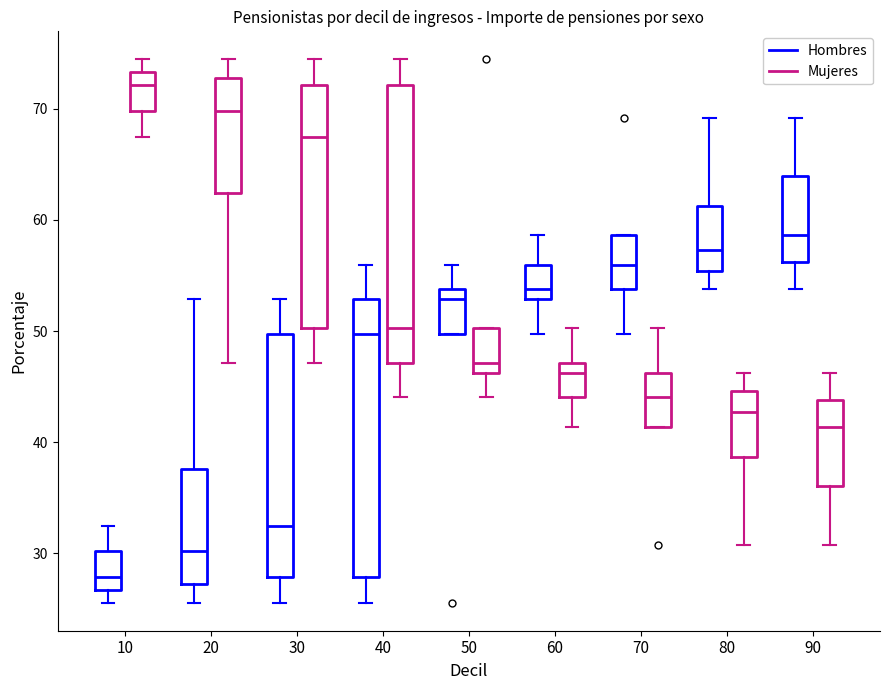

Reading left to right, transcribe this box plot: for each box, give where its median line is, the range the box spans, and where its two whiskers end, as read against the y-axis. The values are not printed on the chart, so give them approximately, as read against the axis.

10 (Hombres): median 28, box 27 to 30, whiskers 25 to 33
10 (Mujeres): median 72, box 70 to 73, whiskers 67 to 75
20 (Hombres): median 30, box 27 to 38, whiskers 25 to 53
20 (Mujeres): median 70, box 62 to 73, whiskers 47 to 75
30 (Hombres): median 33, box 28 to 50, whiskers 25 to 53
30 (Mujeres): median 67, box 50 to 72, whiskers 47 to 75
40 (Hombres): median 50, box 28 to 53, whiskers 25 to 56
40 (Mujeres): median 50, box 47 to 72, whiskers 44 to 75
50 (Hombres): median 53, box 50 to 54, whiskers 50 to 56
50 (Mujeres): median 47, box 46 to 50, whiskers 44 to 50
60 (Hombres): median 54, box 53 to 56, whiskers 50 to 59
60 (Mujeres): median 46, box 44 to 47, whiskers 41 to 50
70 (Hombres): median 56, box 54 to 59, whiskers 50 to 59
70 (Mujeres): median 44, box 41 to 46, whiskers 41 to 50
80 (Hombres): median 57, box 55 to 61, whiskers 54 to 69
80 (Mujeres): median 43, box 39 to 45, whiskers 31 to 46
90 (Hombres): median 59, box 56 to 64, whiskers 54 to 69
90 (Mujeres): median 41, box 36 to 44, whiskers 31 to 46